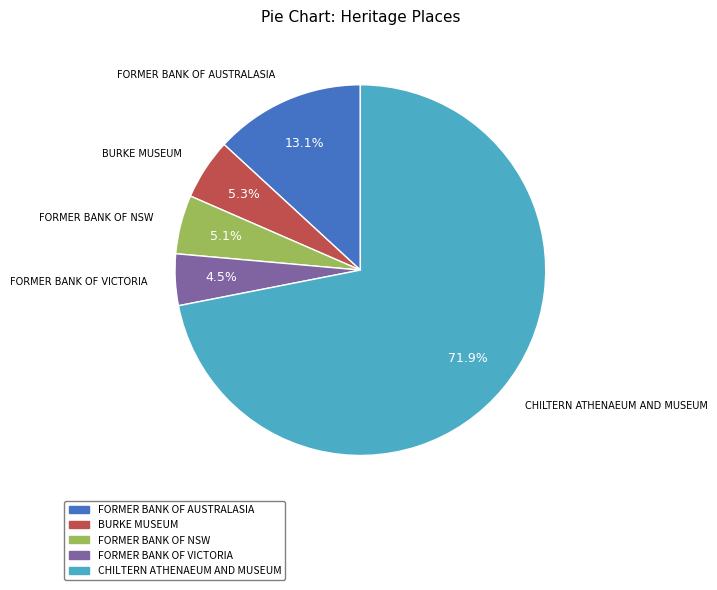

Which category has the smallest portion of the pie?

FORMER BANK OF VICTORIA